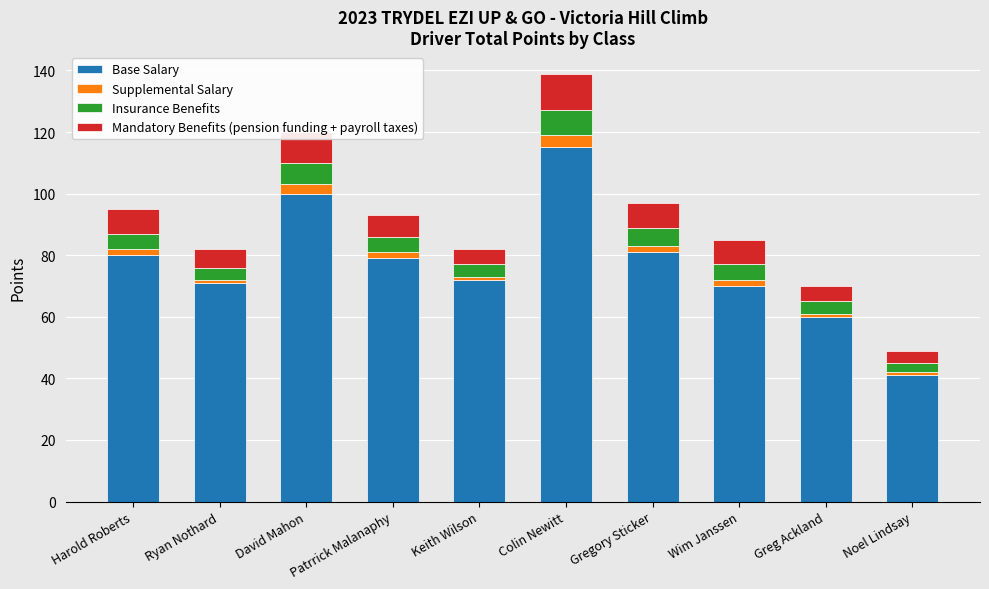

Which category has the lowest value in the Base Salary series?

Noel Lindsay